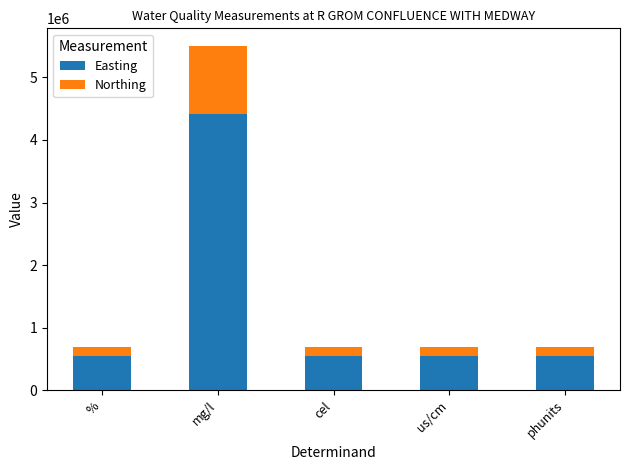

What is the maximum value for Easting?

4410224